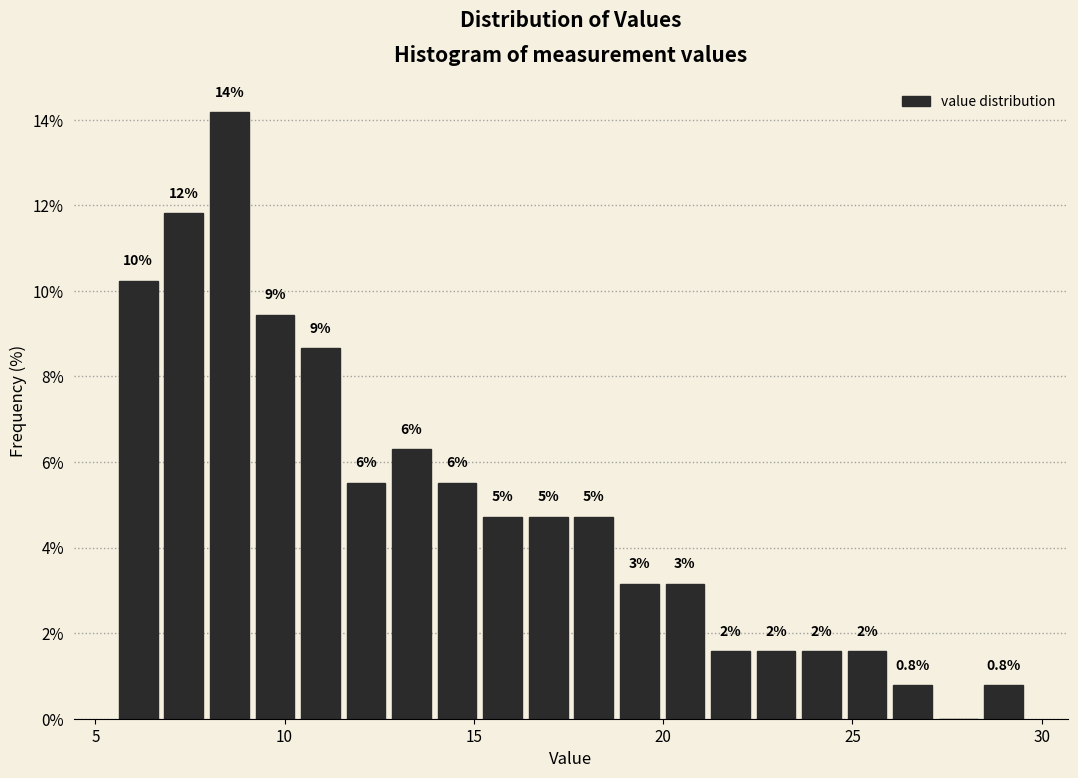

Around what value on the x-axis is the tallest bar? Give the approximate position of its centre, as read against the axis.

8.5